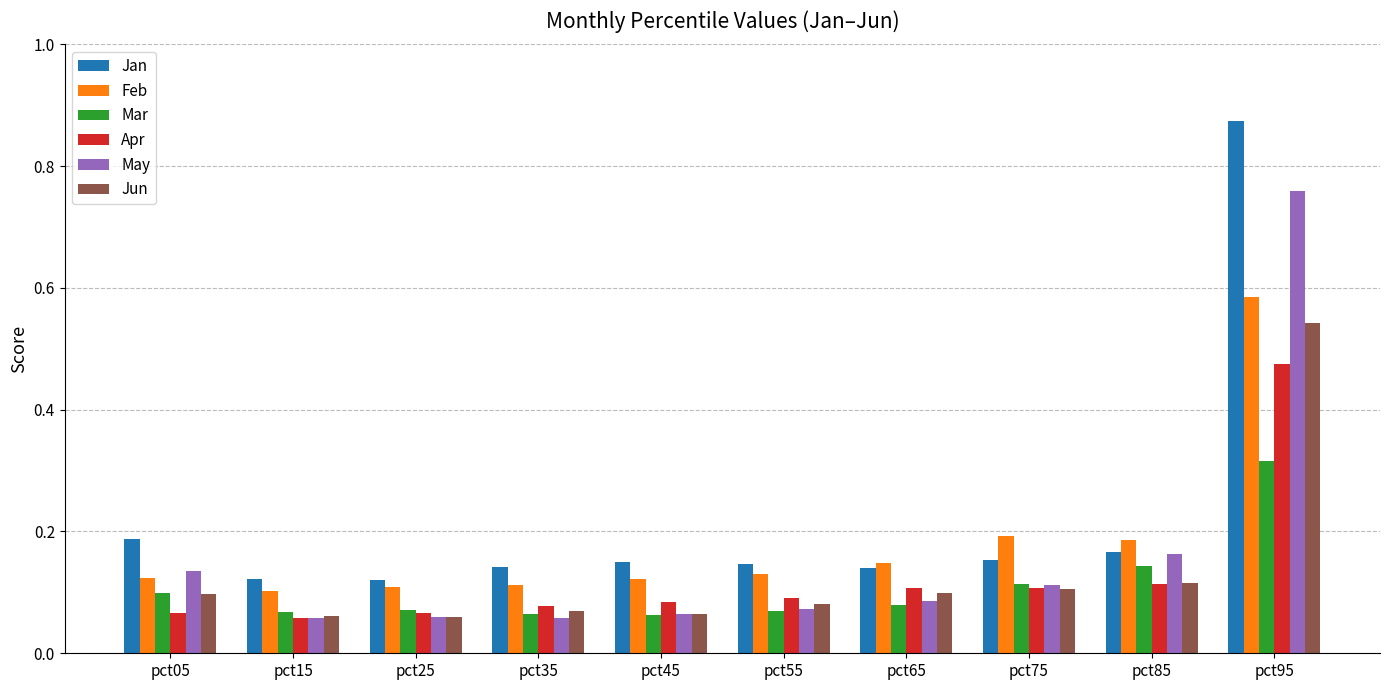

The May series shows 0.5 at pct95. True or false?

False